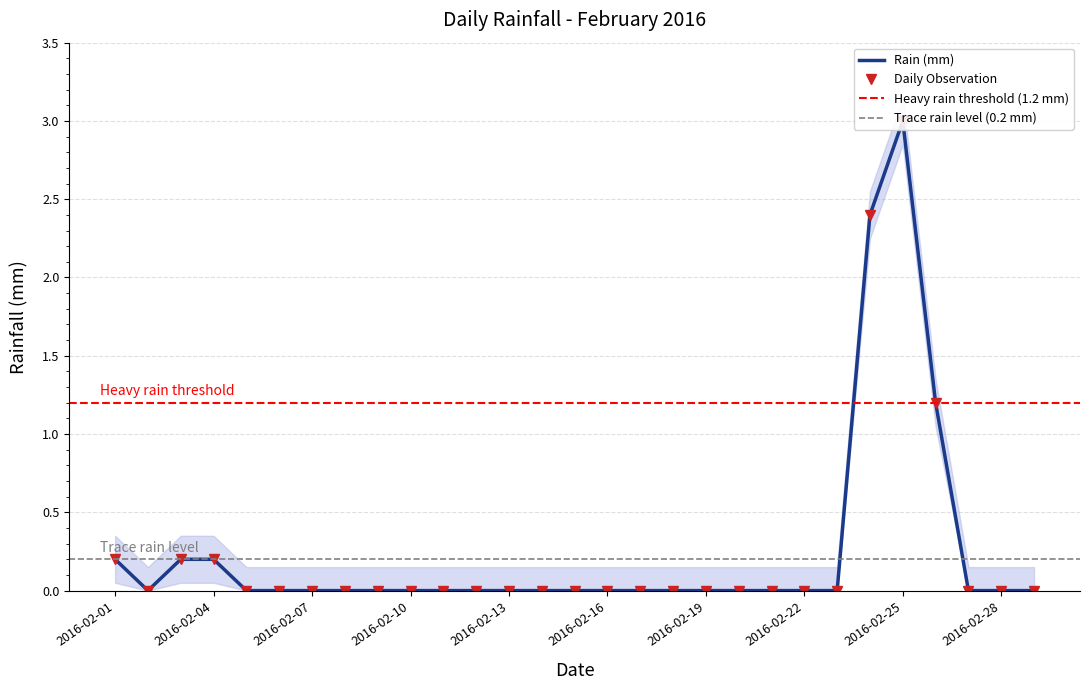

What is the greatest value displayed?

3.0